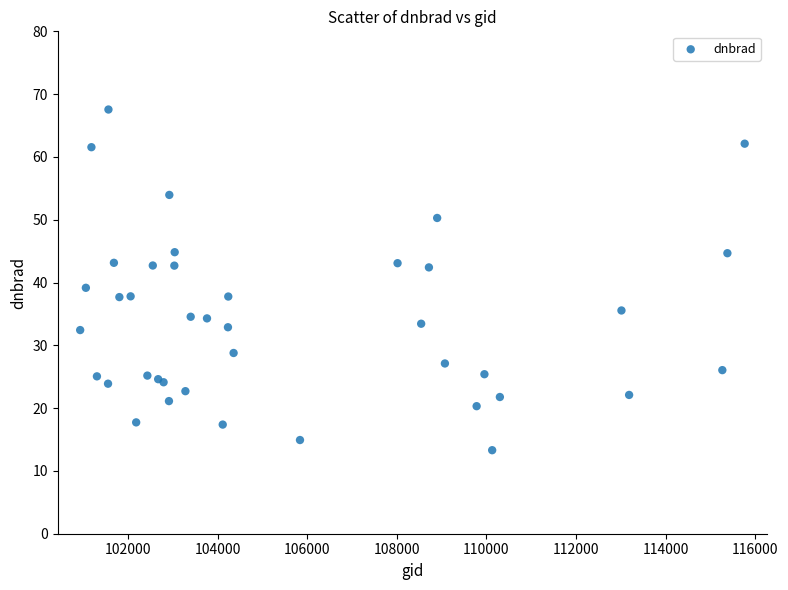

What Y value in the scatter plot is closest to 40?

39.2